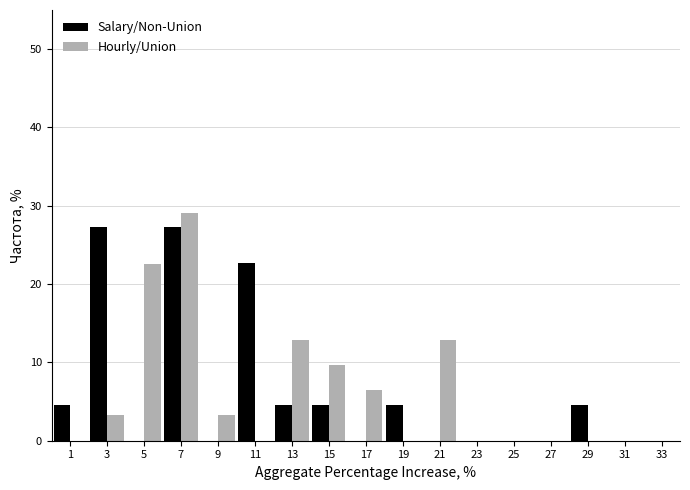

Reading left to right, list every range on the x-axis with the height of the bar of each series over it. The values are not printed on the chart, so give them approximately, as read against the axis.

0 to 2: Salary/Non-Union=5	Hourly/Union=0
2 to 4: Salary/Non-Union=27	Hourly/Union=3
4 to 6: Salary/Non-Union=0	Hourly/Union=23
6 to 8: Salary/Non-Union=27	Hourly/Union=29
8 to 10: Salary/Non-Union=0	Hourly/Union=3
10 to 12: Salary/Non-Union=23	Hourly/Union=0
12 to 14: Salary/Non-Union=5	Hourly/Union=13
14 to 16: Salary/Non-Union=5	Hourly/Union=10
16 to 18: Salary/Non-Union=0	Hourly/Union=6
18 to 20: Salary/Non-Union=5	Hourly/Union=0
20 to 22: Salary/Non-Union=0	Hourly/Union=13
22 to 24: Salary/Non-Union=0	Hourly/Union=0
24 to 26: Salary/Non-Union=0	Hourly/Union=0
26 to 28: Salary/Non-Union=0	Hourly/Union=0
28 to 30: Salary/Non-Union=5	Hourly/Union=0
30 to 32: Salary/Non-Union=0	Hourly/Union=0
32 to 34: Salary/Non-Union=0	Hourly/Union=0